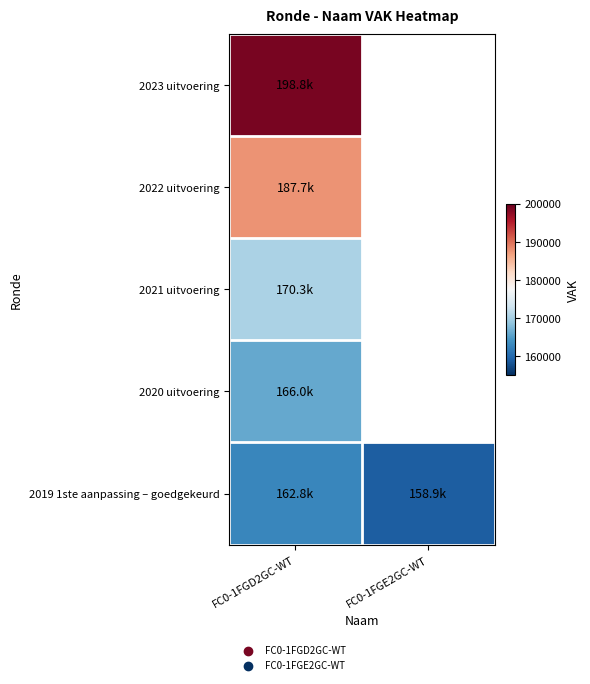

Count the number of data series in this chart.

5